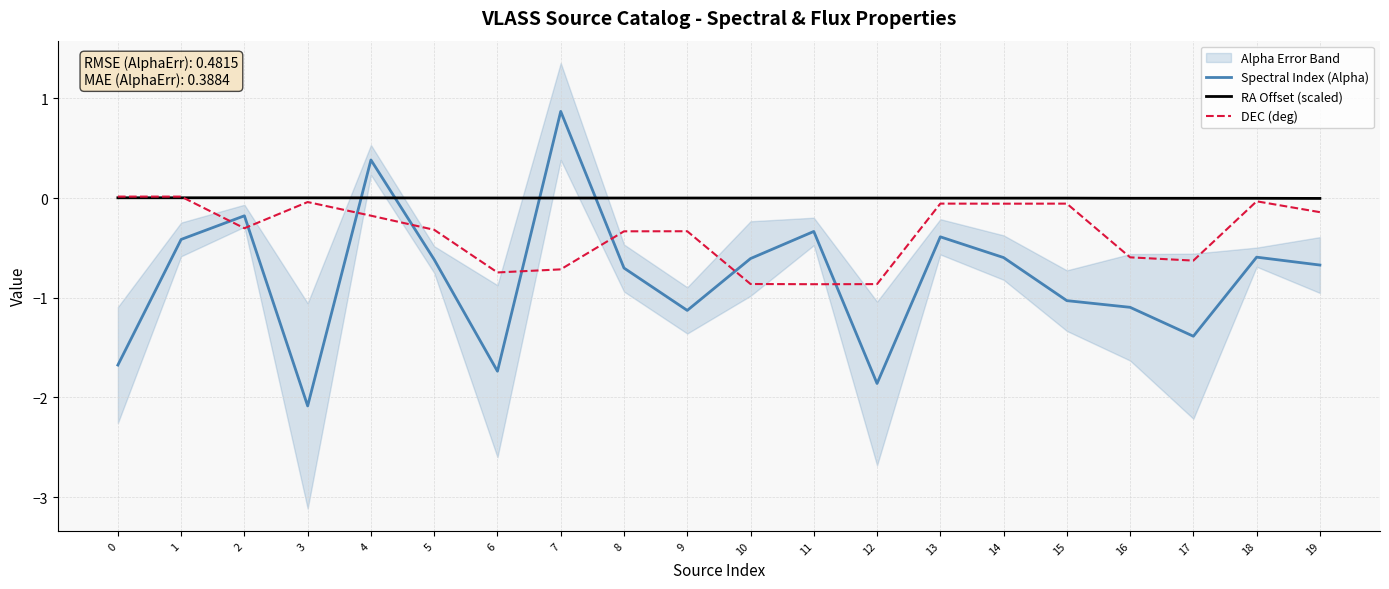

How many negative values does the DEC (deg) series have?

18